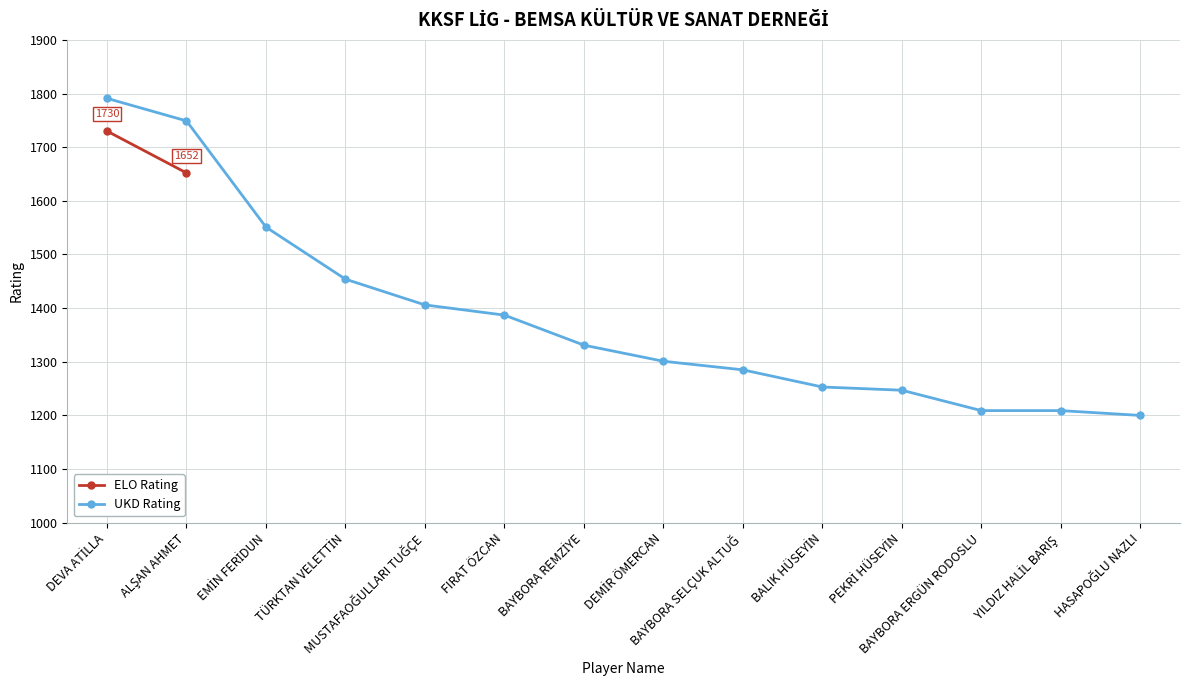

How many lines are shown in the chart?

2